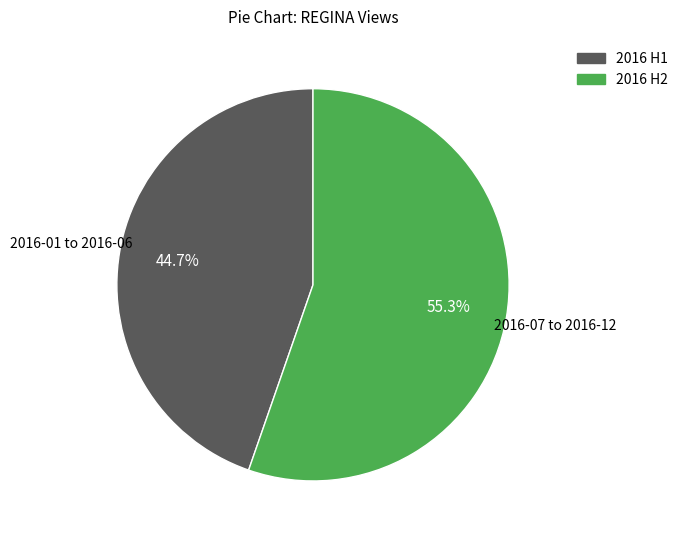

Does any single category account for the majority?

Yes